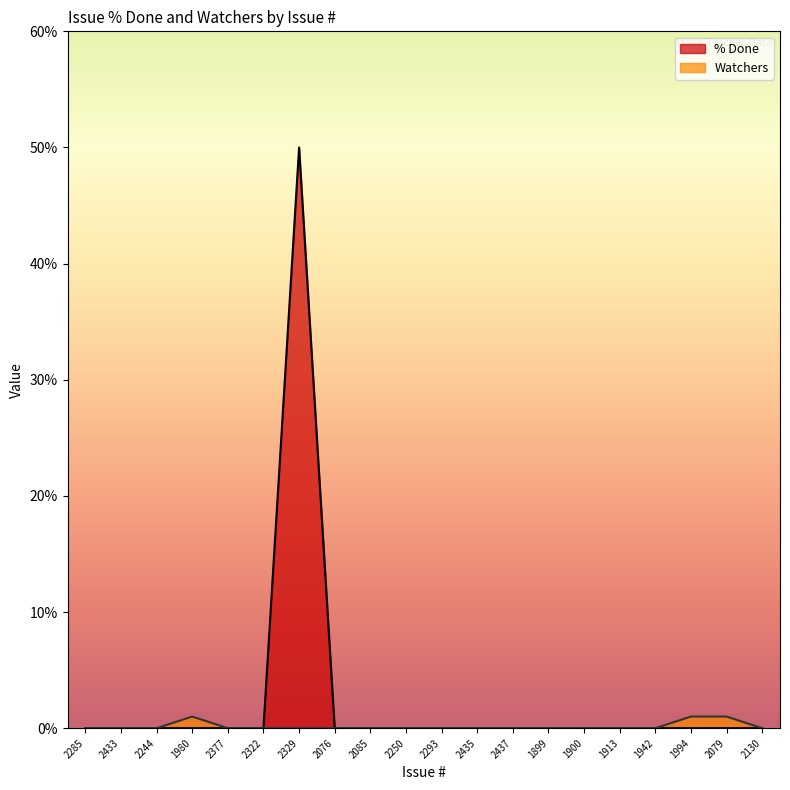

The value of Watchers at 2437 is 0. True or false?

True